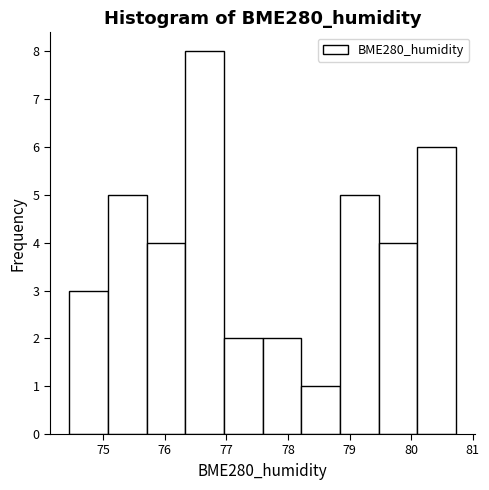

How tall is the bar that spans 78.8 to 79.5 on the x-axis? Neither the bar edges nor the heights are printed on the chart, so give them approximately, as read against the axes.

5